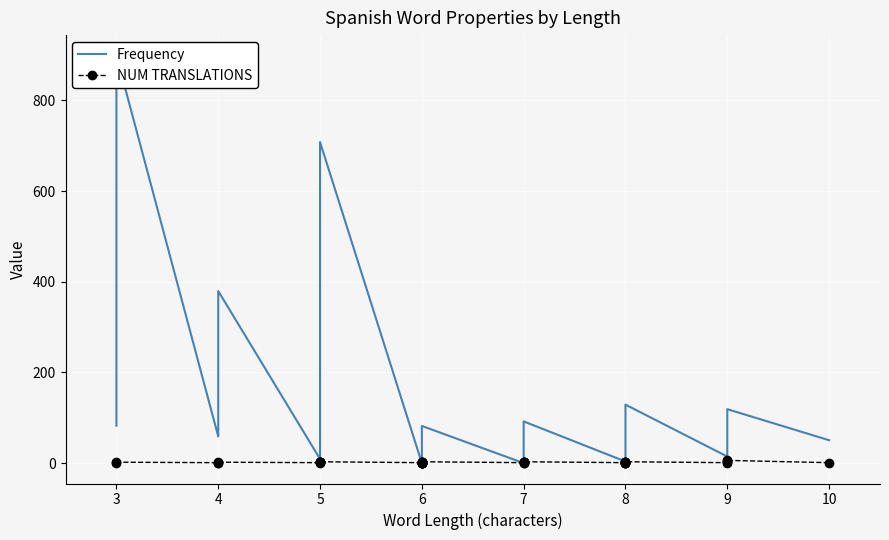

At 5, list the series in order from largest to smallest.

Frequency, NUM TRANSLATIONS